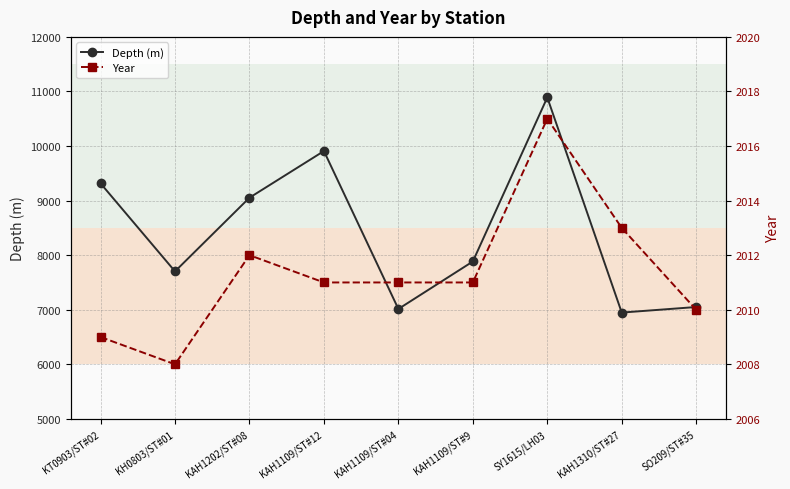

How many interior local valleys does the Year series have?

1